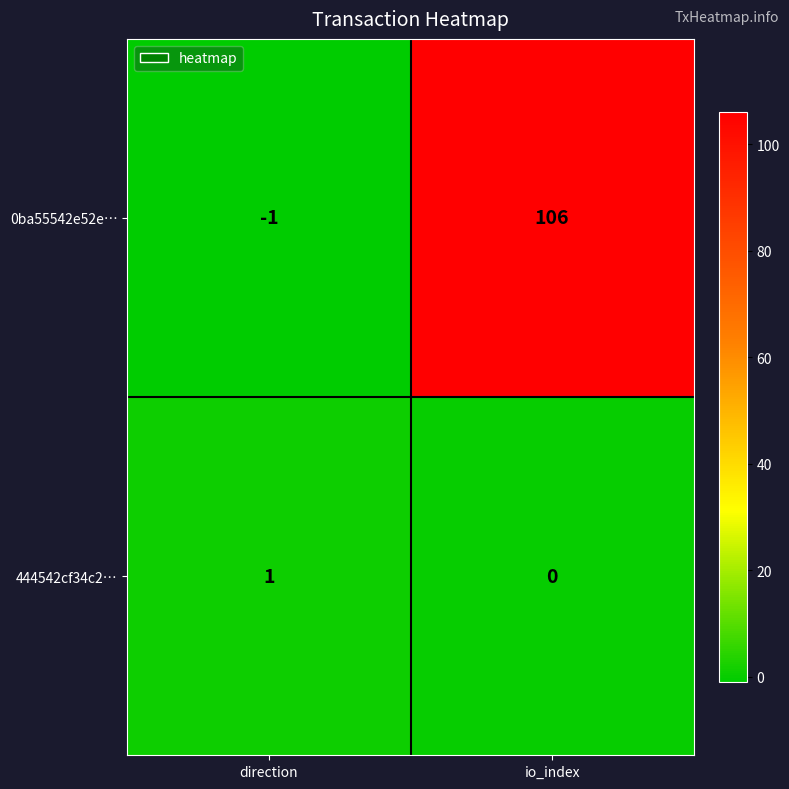

At which category does the chart reach its minimum across all series?

direction